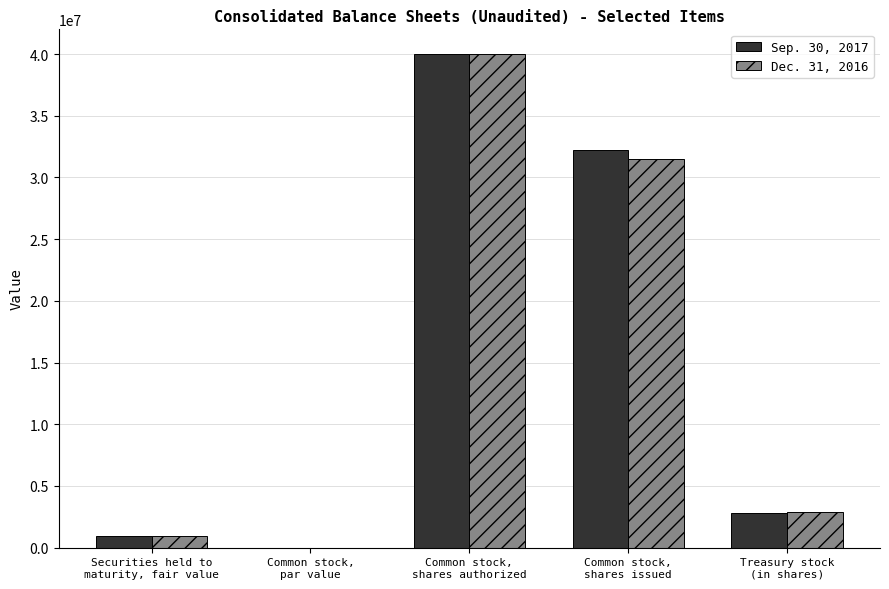

What is the highest value of the Dec. 31, 2016 series?

40000000.0